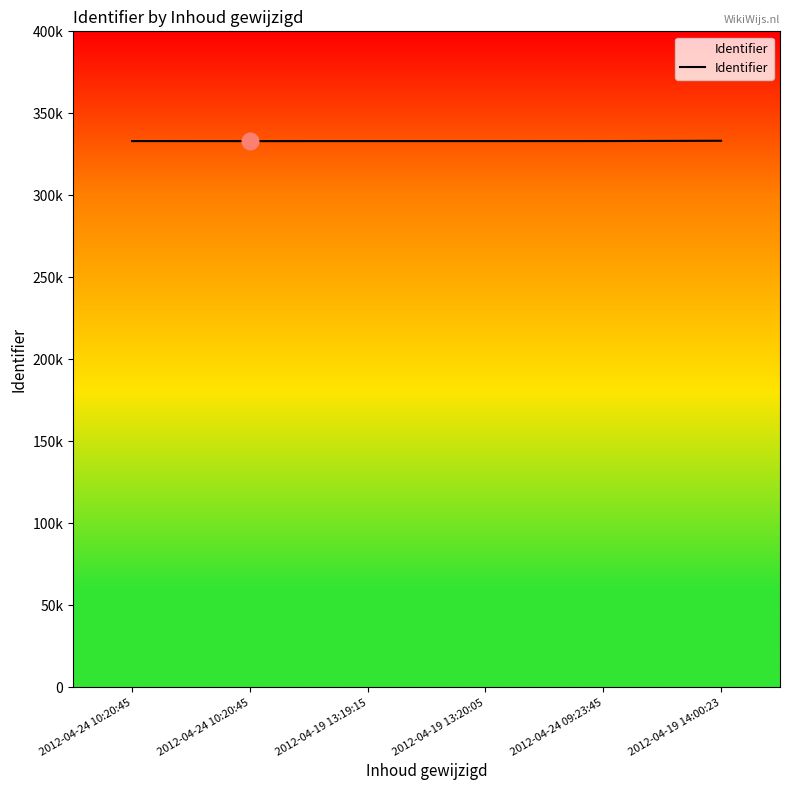

The value at 2012-04-24 10:20:45 is 187189. True or false?

False